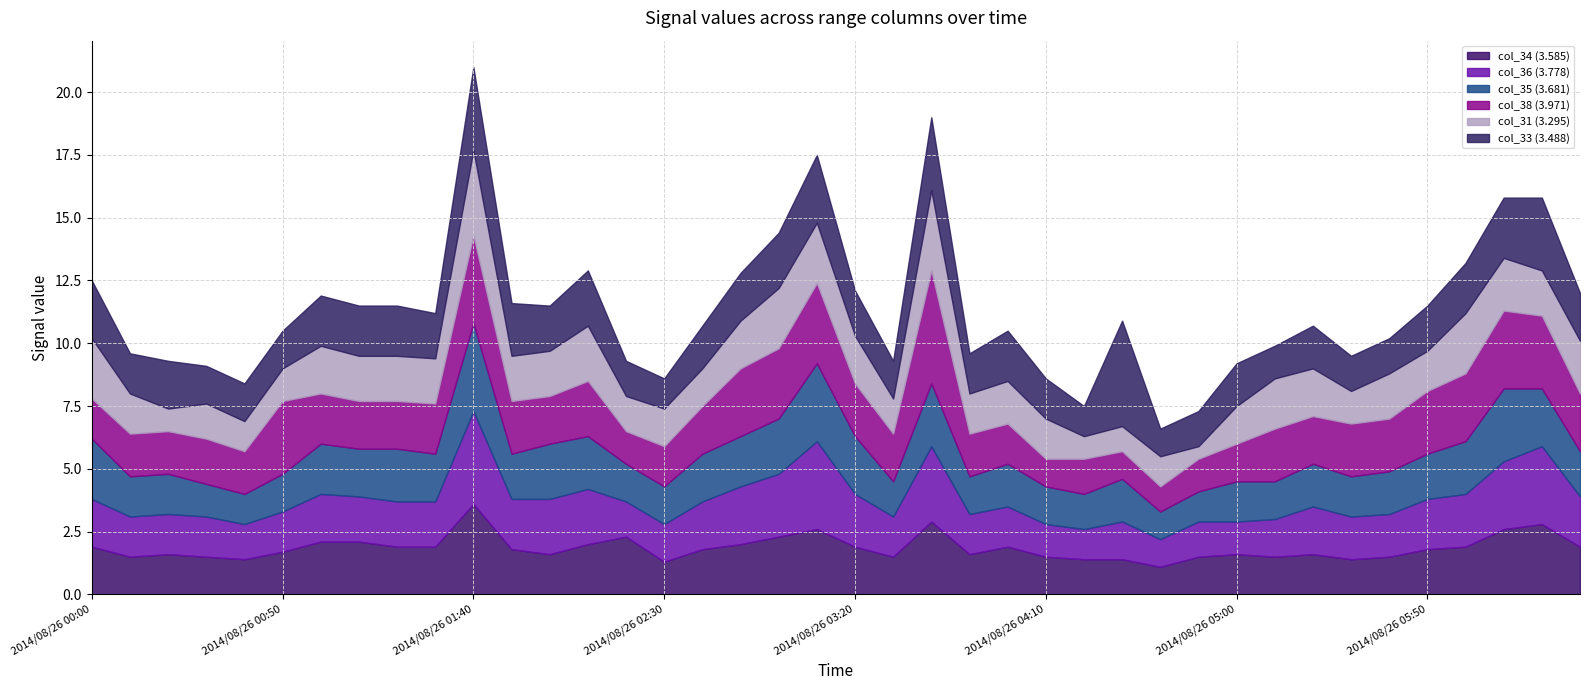

What is the difference between the maximum and second lowest values in the col_36 (3.778) series?

2.5